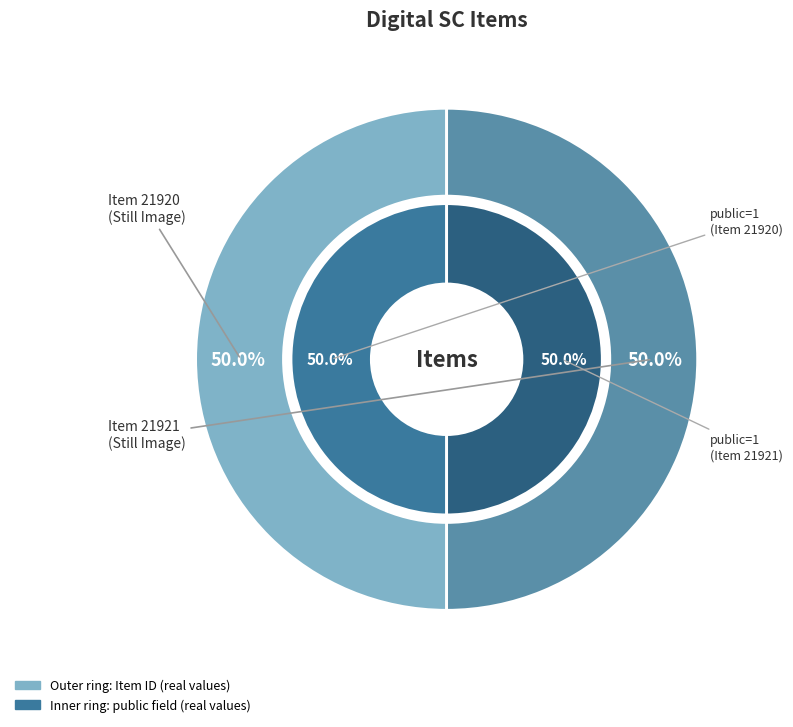

Is it true that Item 21921 is 50% of the pie?

True